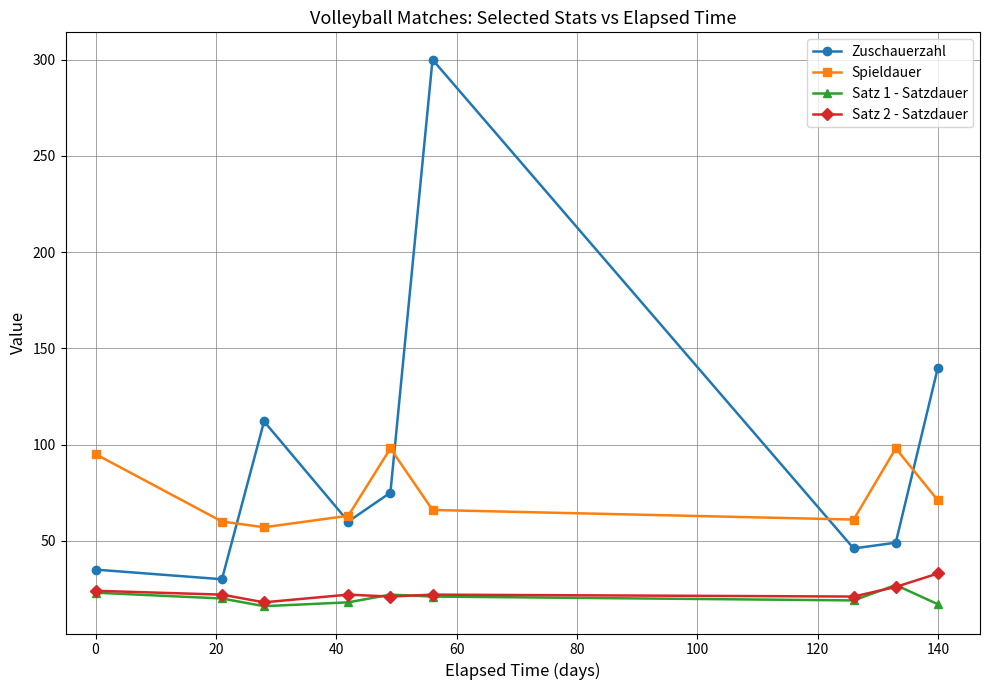

What are all the series names shown in the legend?

Zuschauerzahl, Spieldauer, Satz 1 - Satzdauer, Satz 2 - Satzdauer